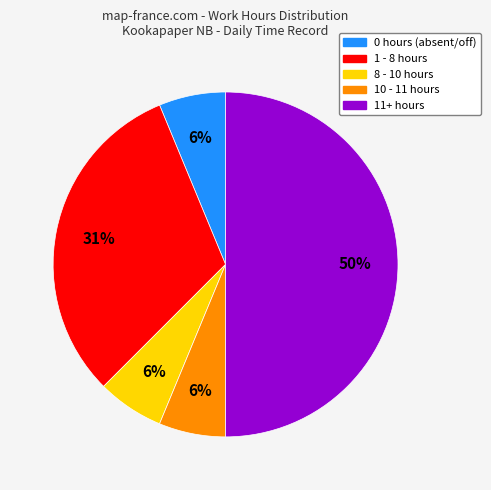

Is the sum of 11+ hours and 10 - 11 hours greater than half?

Yes